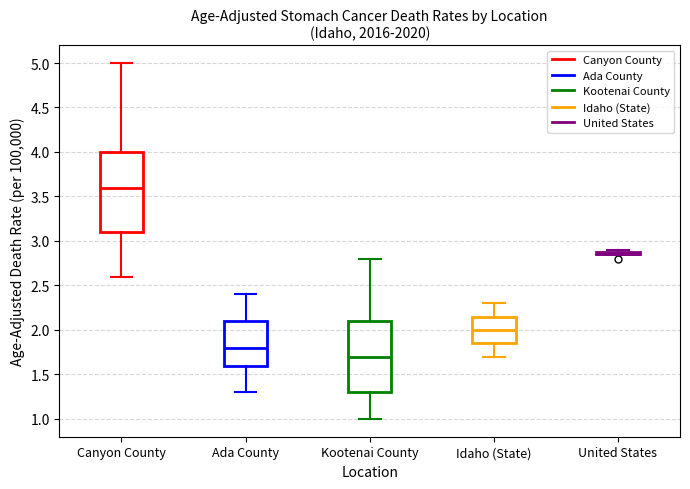

Comparing the boxes themselves (not the whiskers), which one is the tallest?

Canyon County